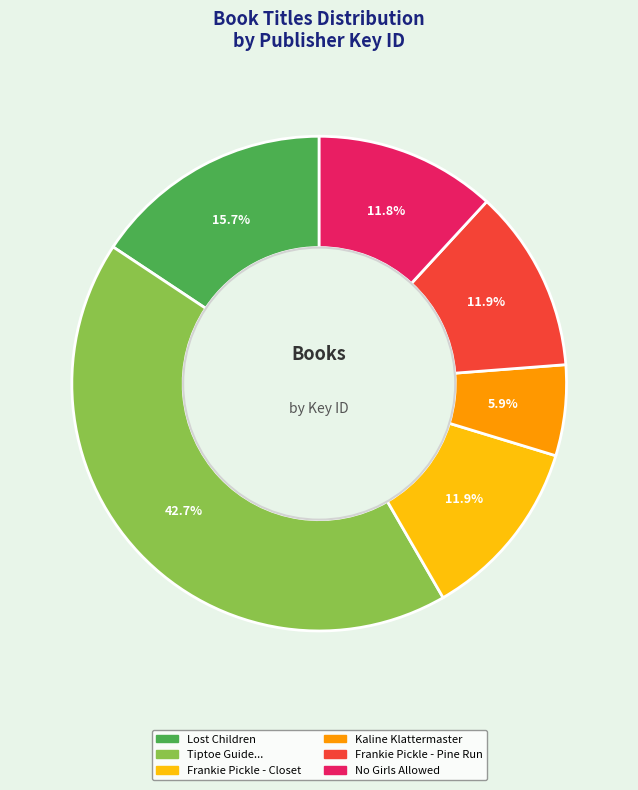

Is there a majority slice in this chart?

No